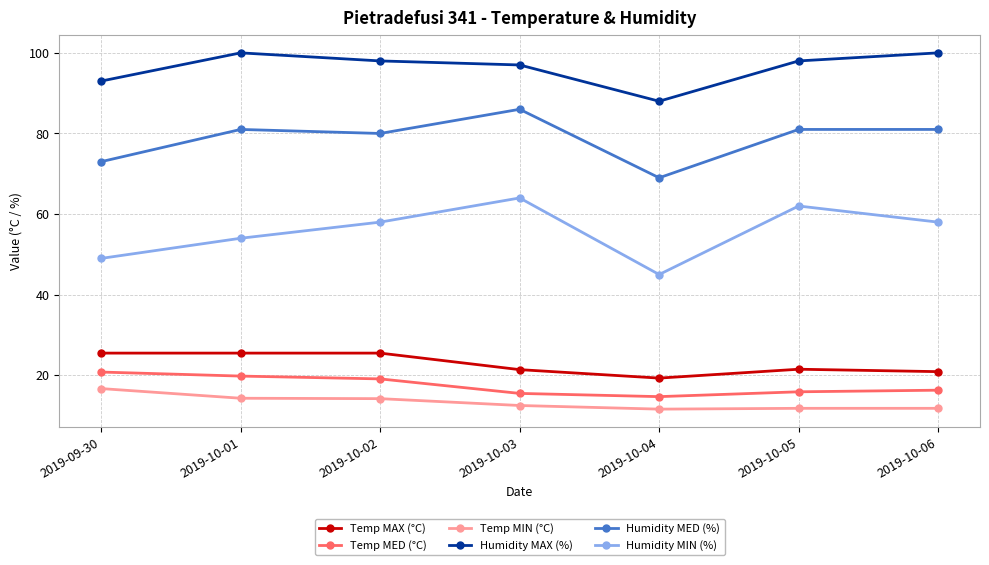

In Humidity MAX (%), how many points are higher than both neighbors (excluding endpoints)?

1